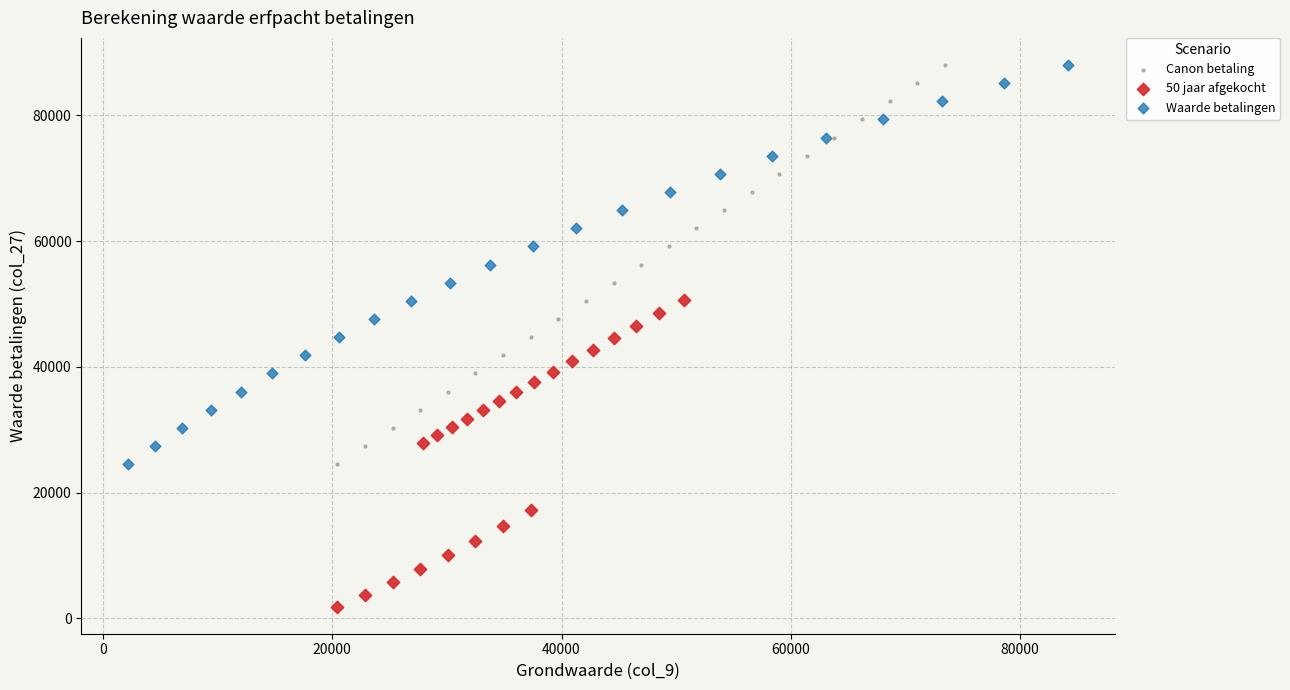

Which series contains the lowest Y value?

50 jaar afgekocht